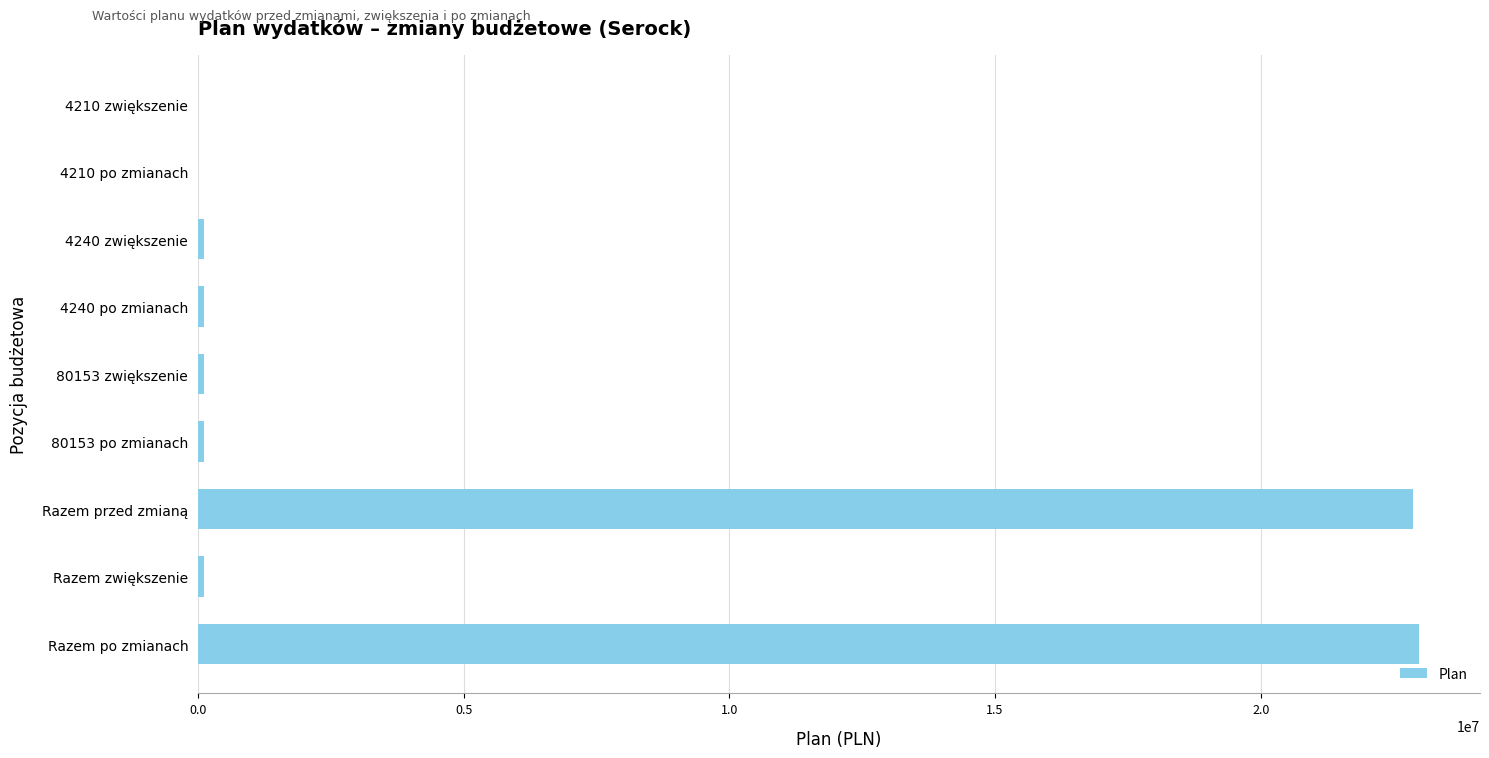

Count the number of categories in the chart.

9